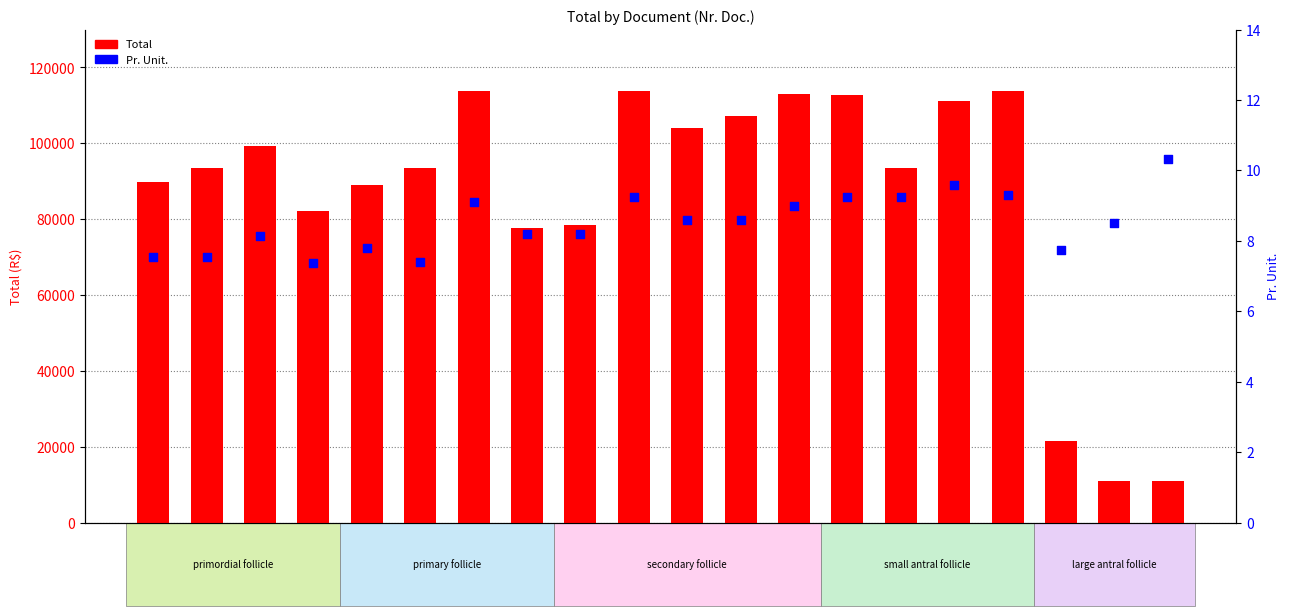

At which category is the sum across all series the highest?

193403